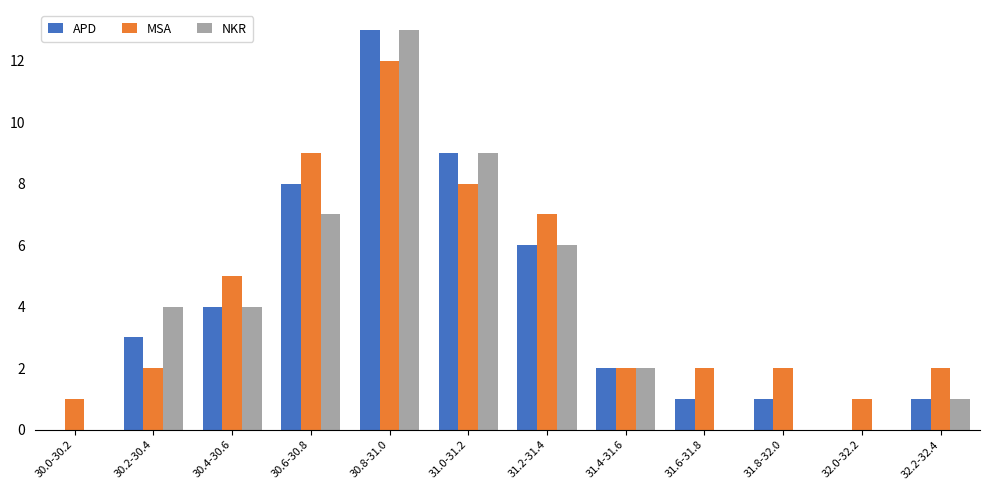

What is the highest value of the MSA series?

12